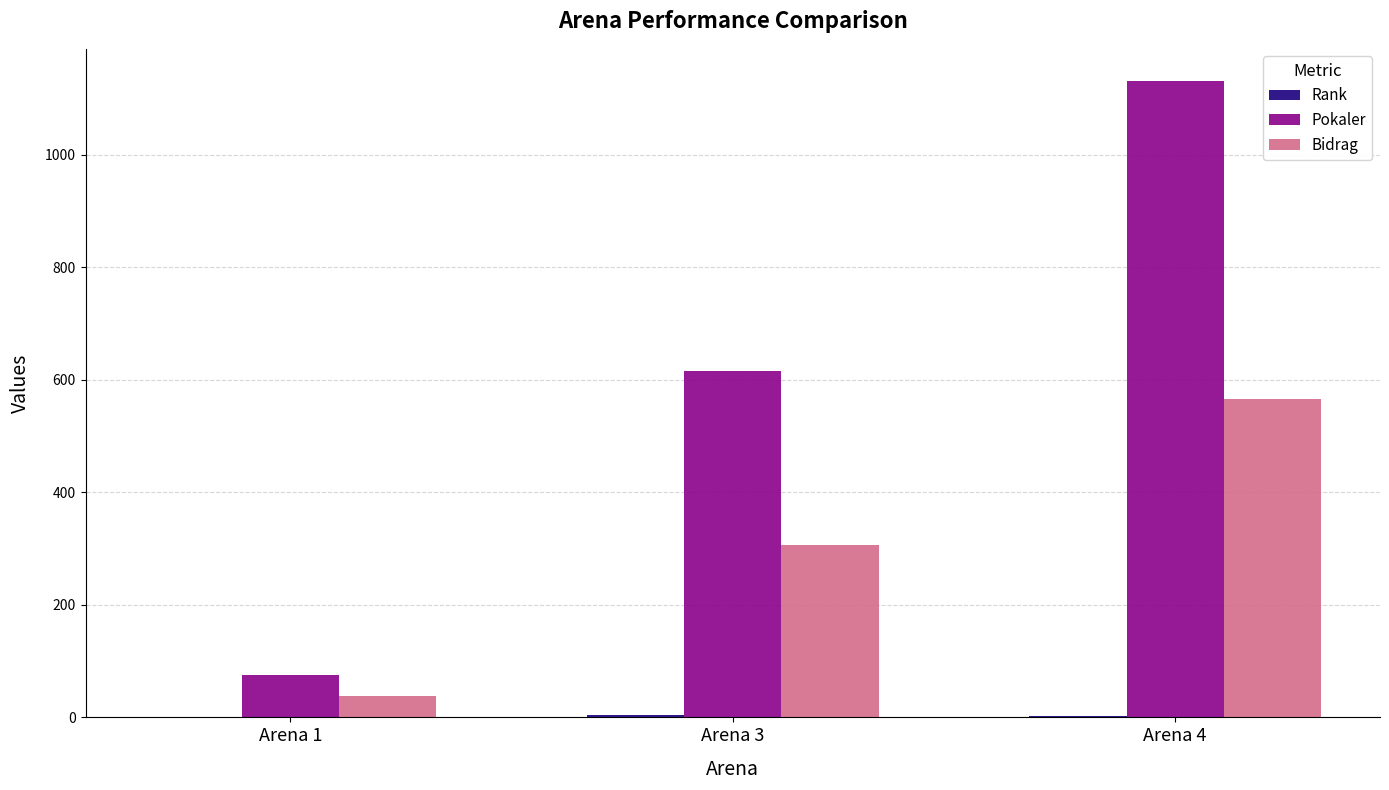

Which category has the highest value across all series?

Arena 4